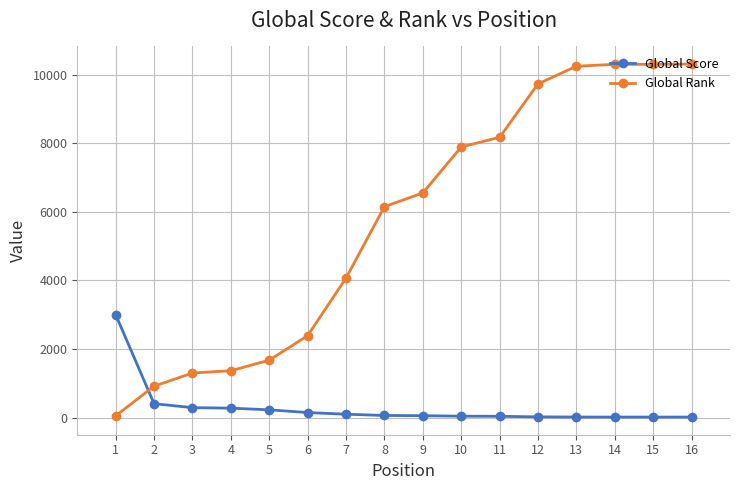

How many data points in Global Score are less than 64?

8